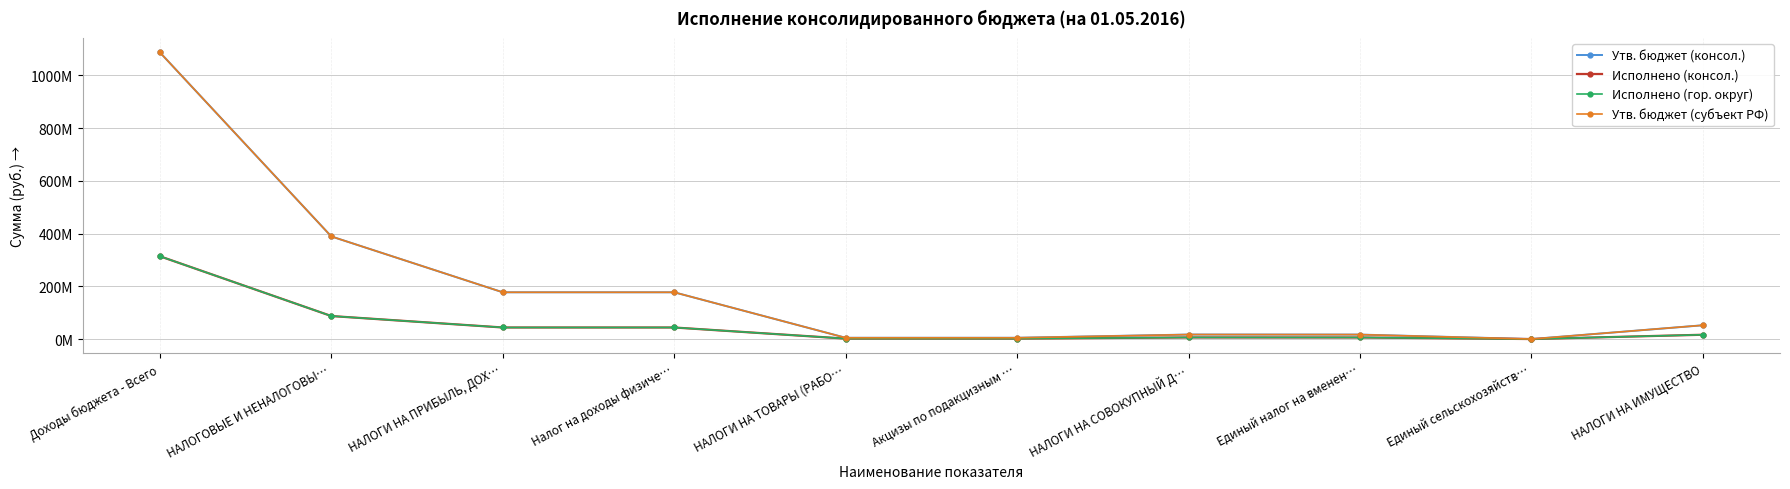

Does the chart have visible grid lines?

Yes